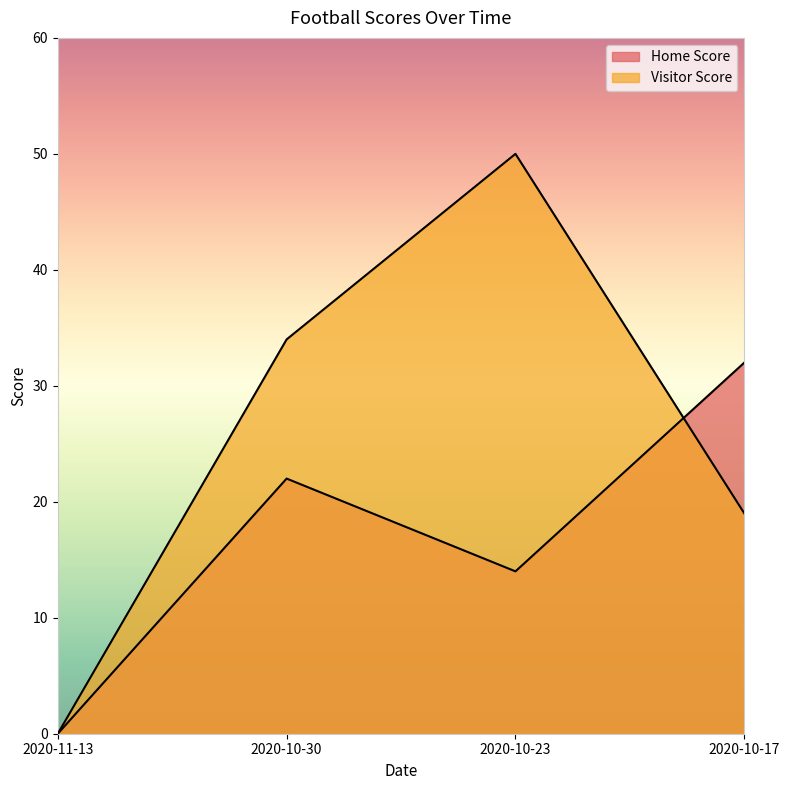

List the series in order of their peak value, lowest first.

Home Score, Visitor Score